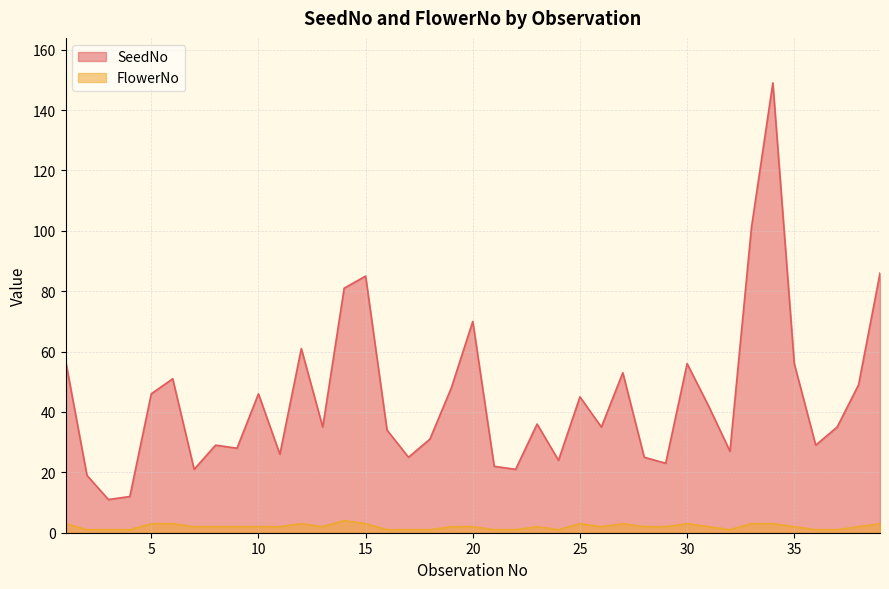

At which category does FlowerNo reach its first local peak?

12